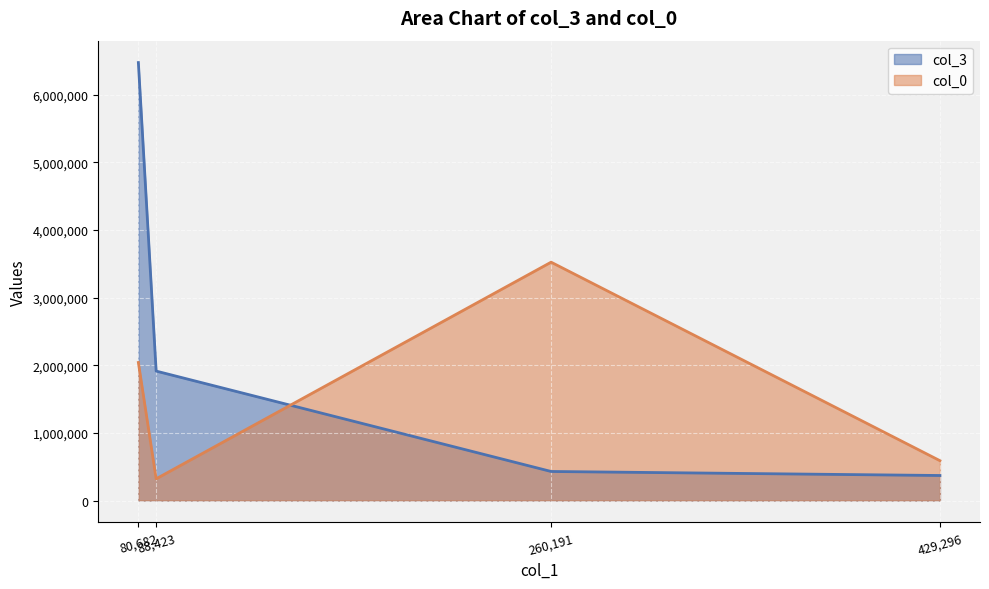

How many categories are shown in the chart?

4